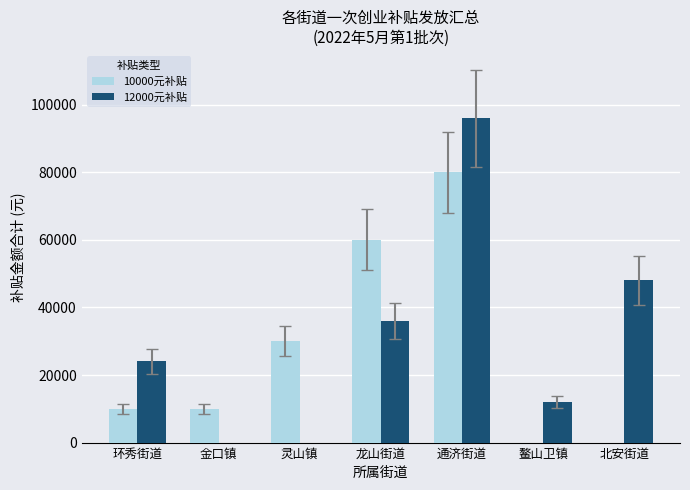

Reading right to left, list all the values displayed in this chart.

10000元补贴: 北安街道=0	鳌山卫镇=0	通济街道=80000	龙山街道=60000	灵山镇=30000	金口镇=10000	环秀街道=10000
12000元补贴: 北安街道=48000	鳌山卫镇=12000	通济街道=96000	龙山街道=36000	灵山镇=0	金口镇=0	环秀街道=24000